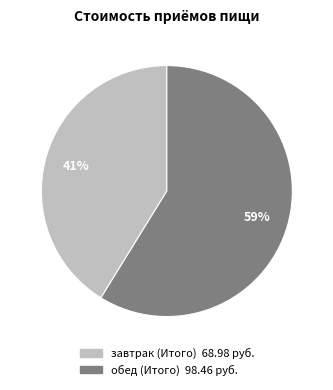

The завтрак (Итого) slice represents 41% of the pie. True or false?

True